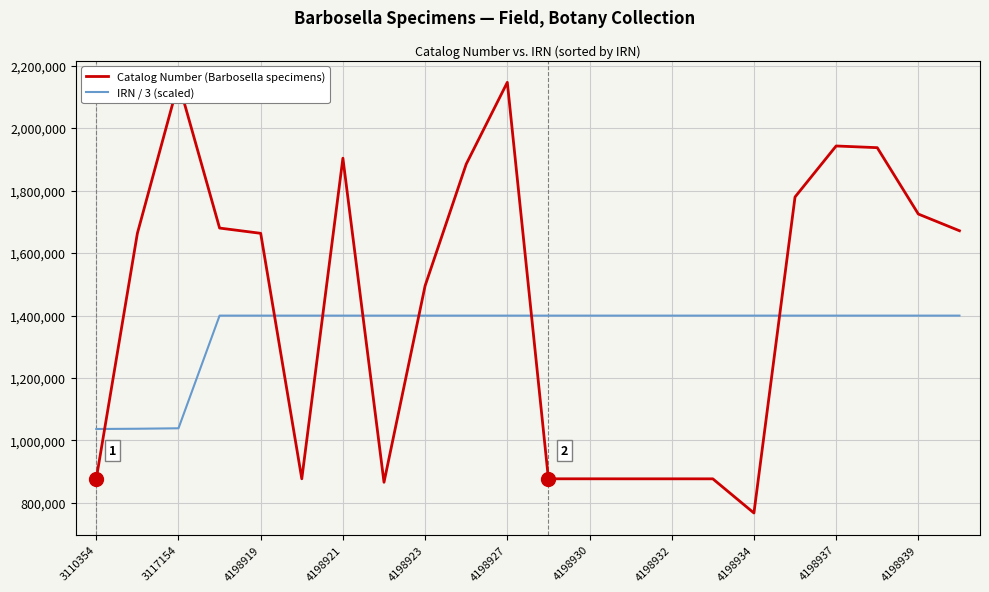

What is the maximum value for IRN / 3 (scaled)?

1399646.7